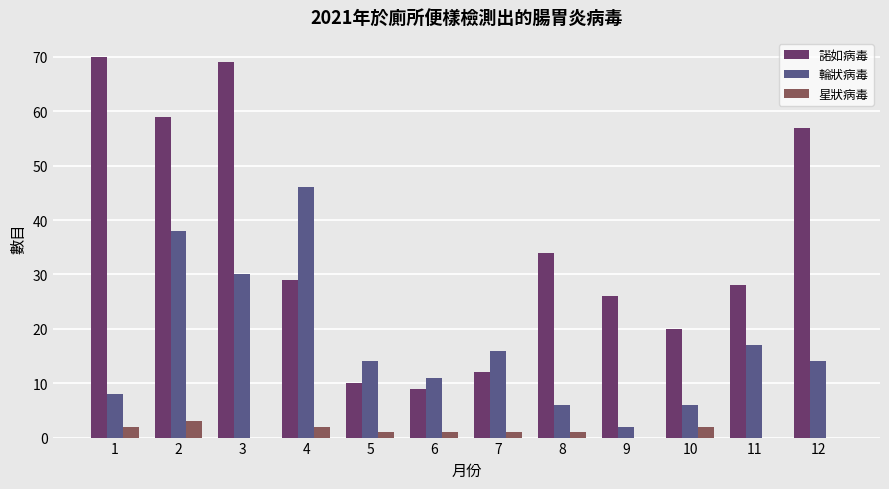

What is the sum of all 輪狀病毒 values?

208